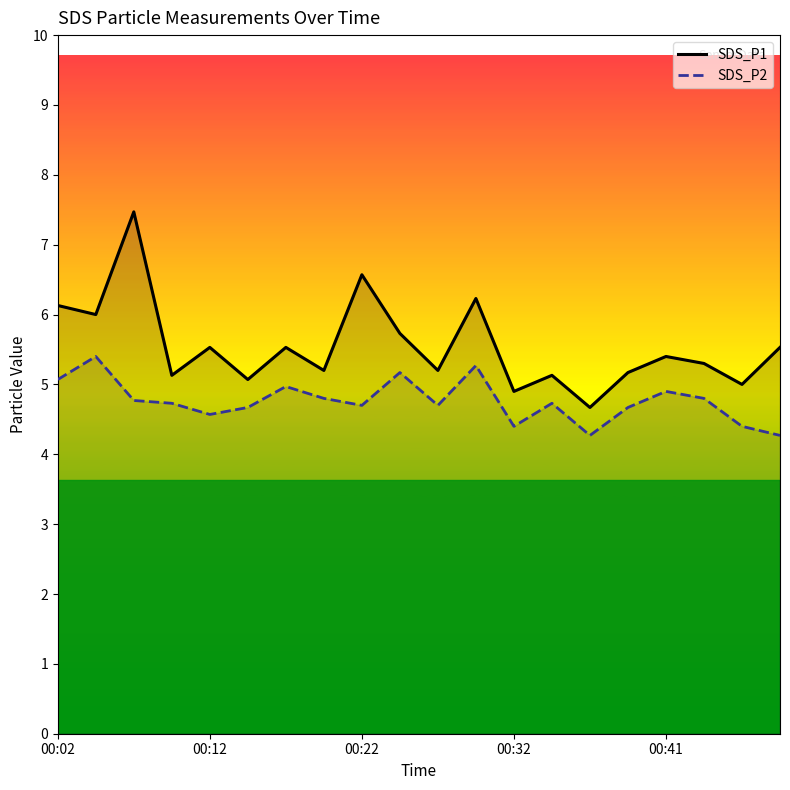

Rank the series by their maximum value, from highest to lowest.

SDS_P1, SDS_P2